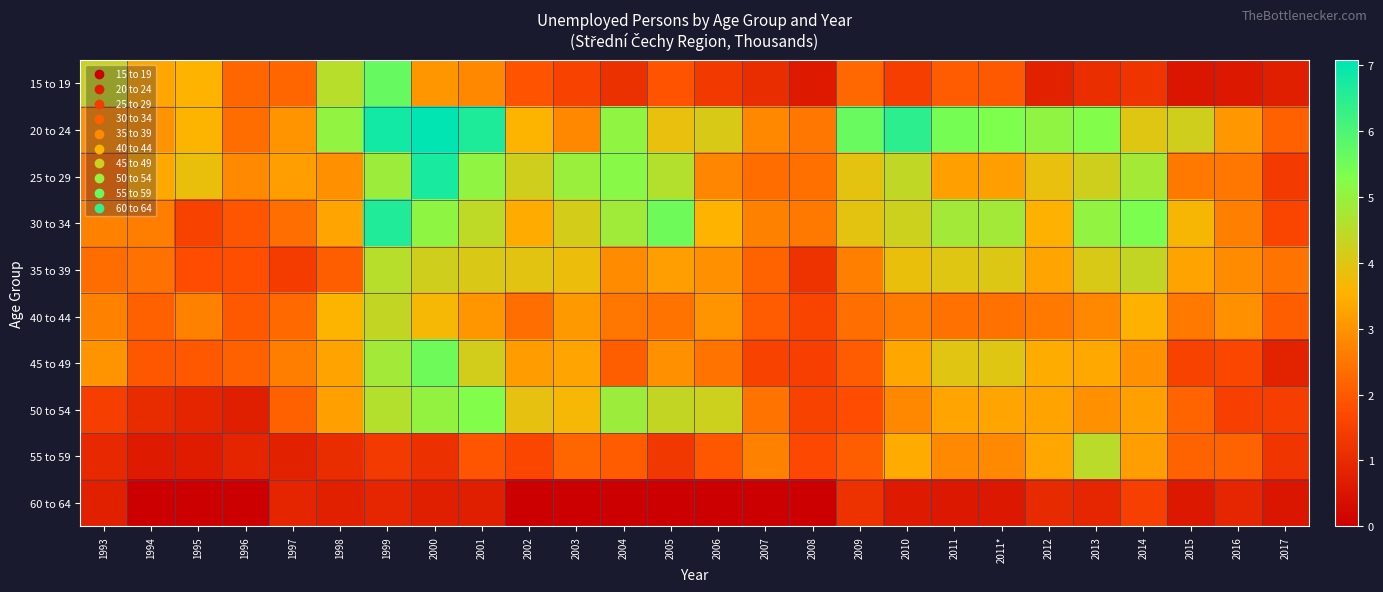

What is the maximum value shown in the chart?

7.1